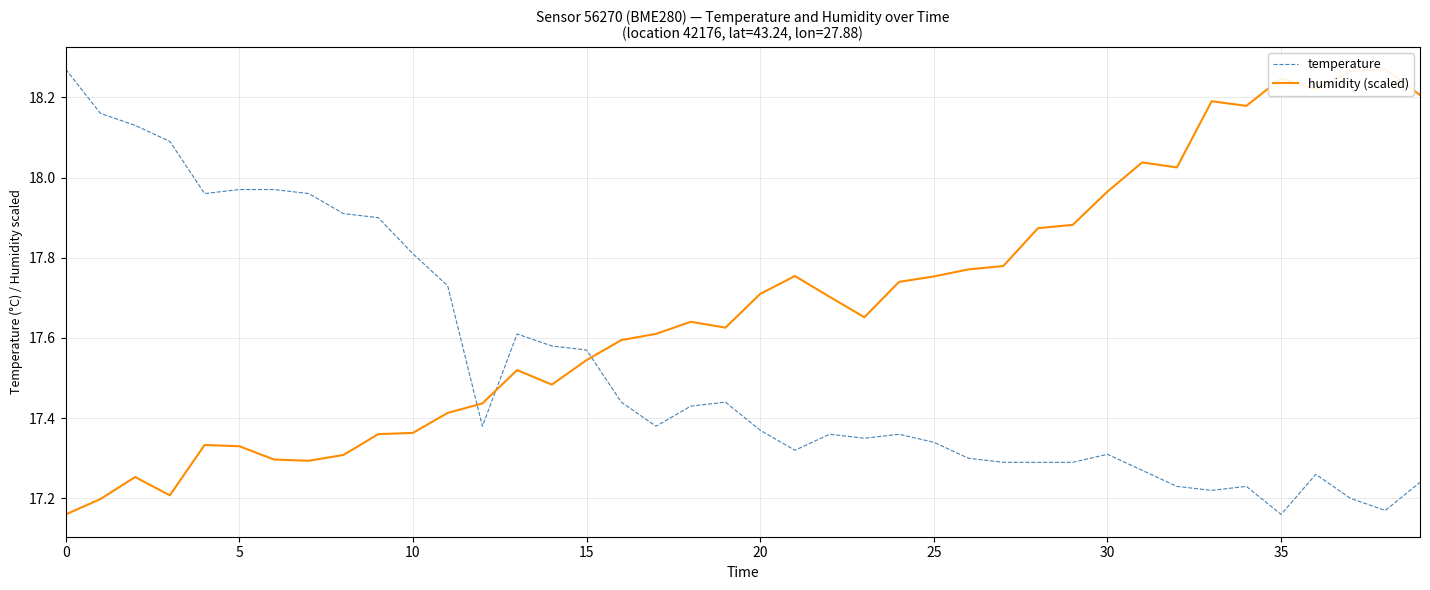

Which category has the highest value in the humidity (scaled) series?

38